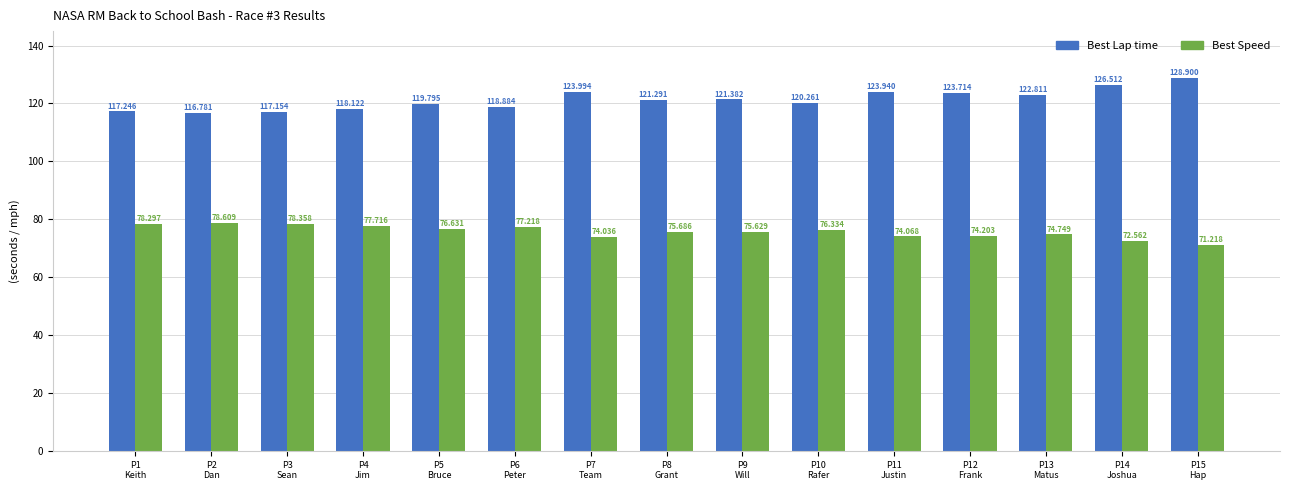

What position from the left is P3
Sean?

3